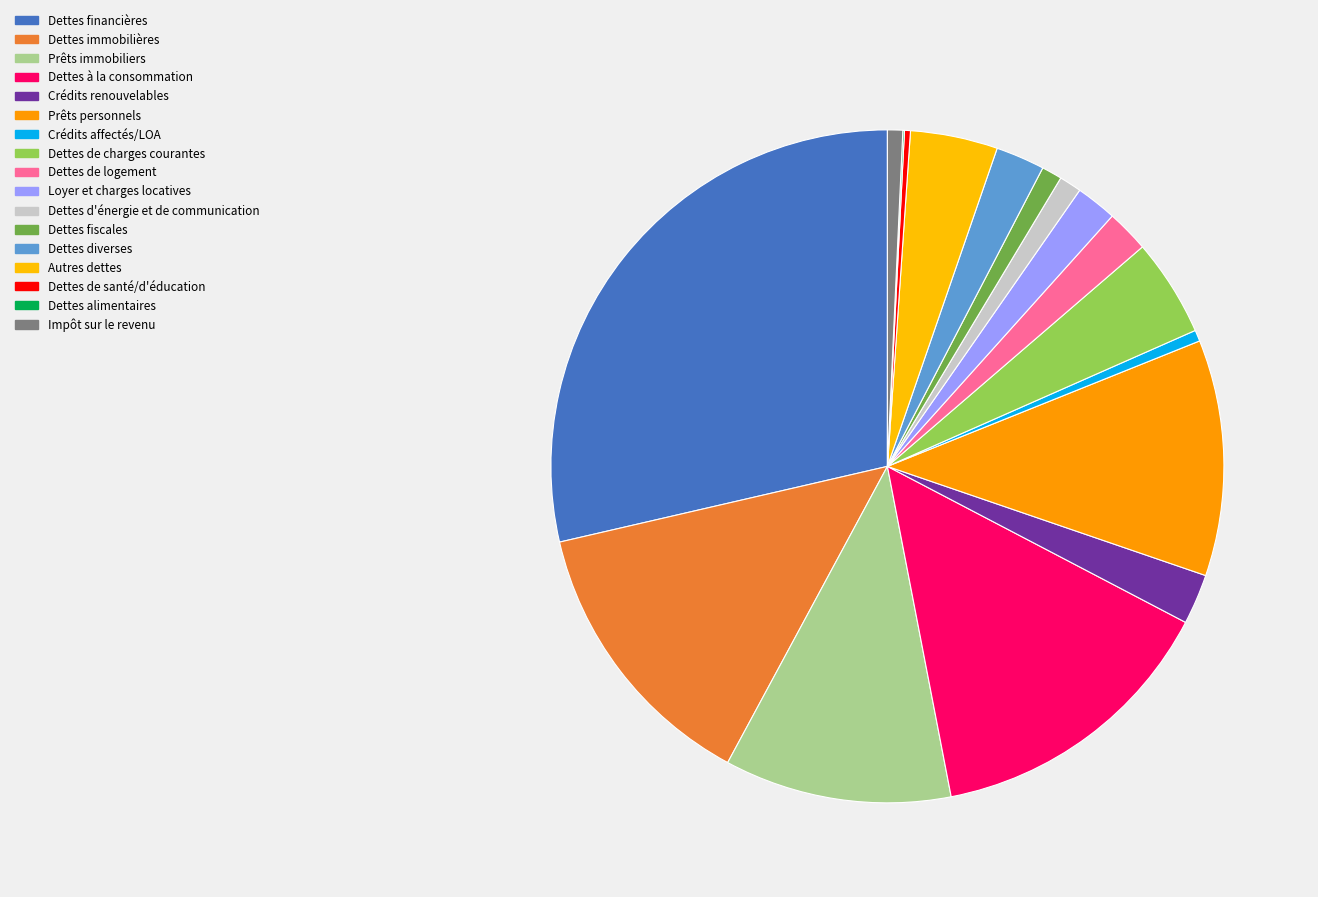

To the nearest percent, what portion does Crédits affectés/LOA represent?

1%